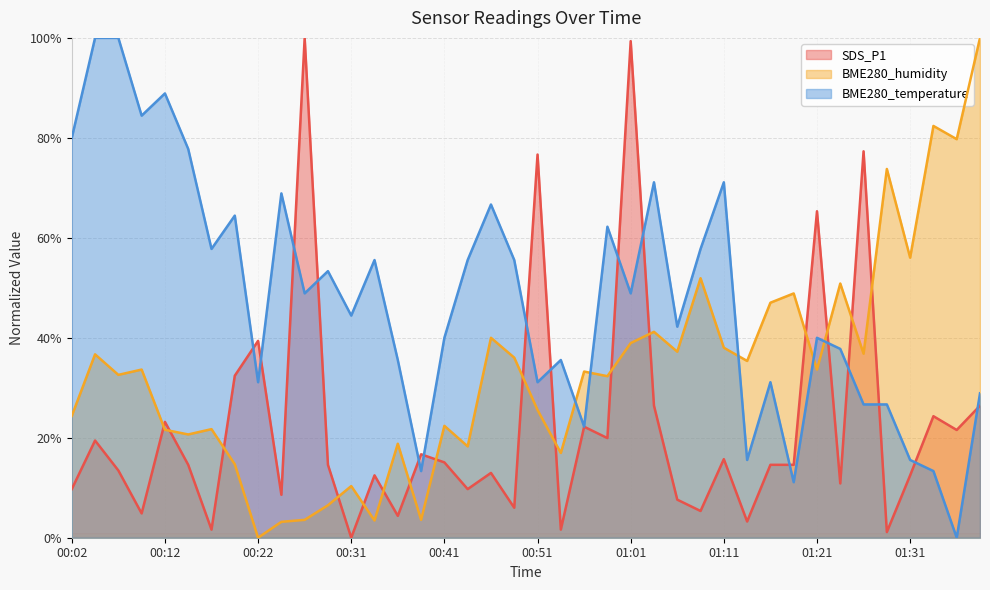

Between 00:31 and 01:06, which series saw the biggest shift?

BME280_humidity